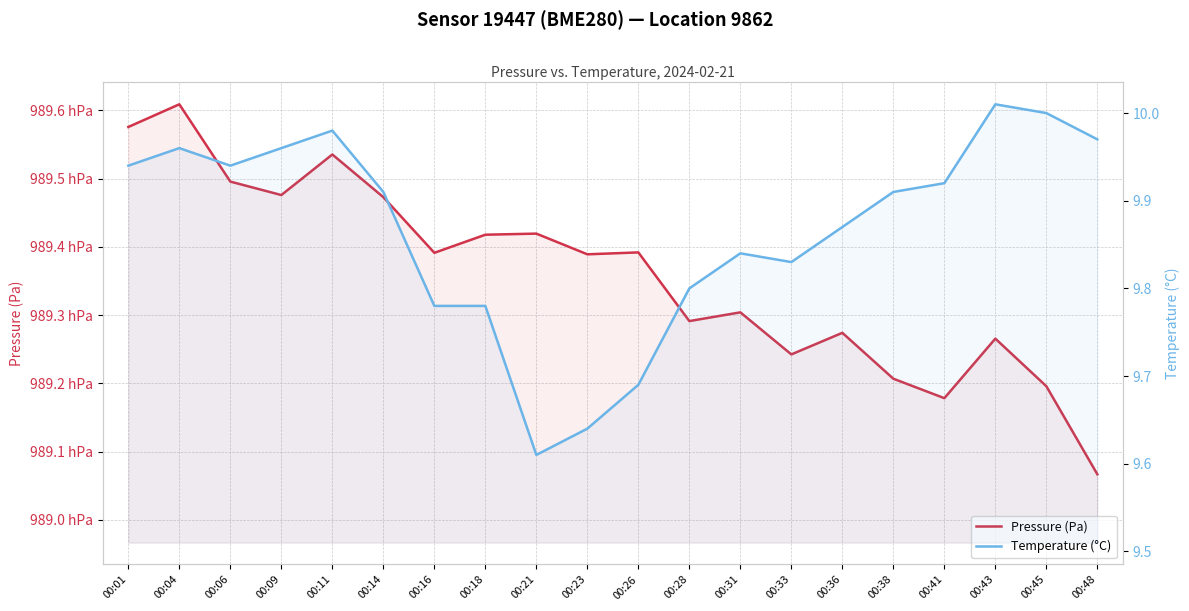

Where is Temperature (°C) nearest to the value 9?

00:21